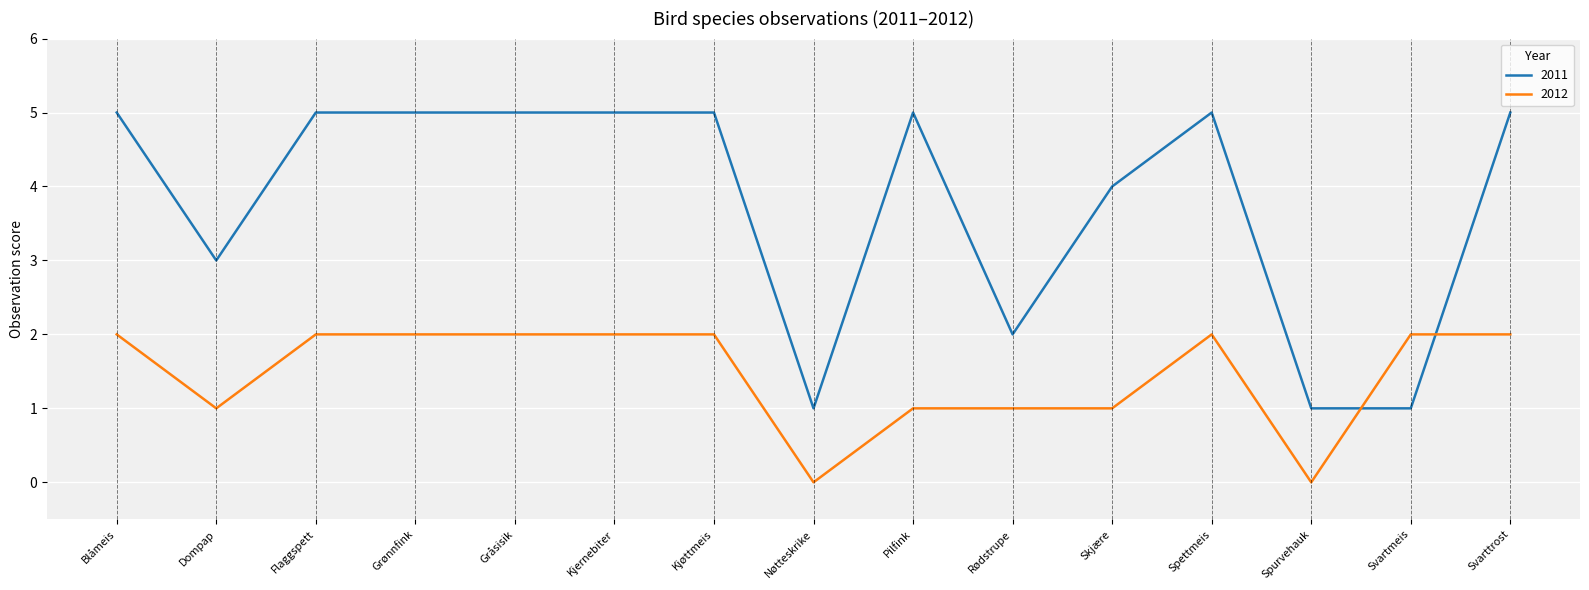

List the series in order of their overall mean, lowest first.

2012, 2011